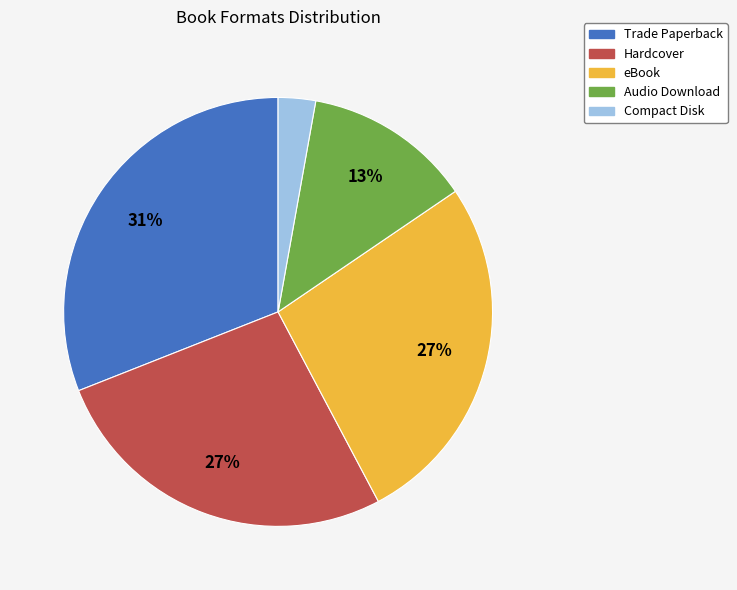

Is there a majority slice in this chart?

No